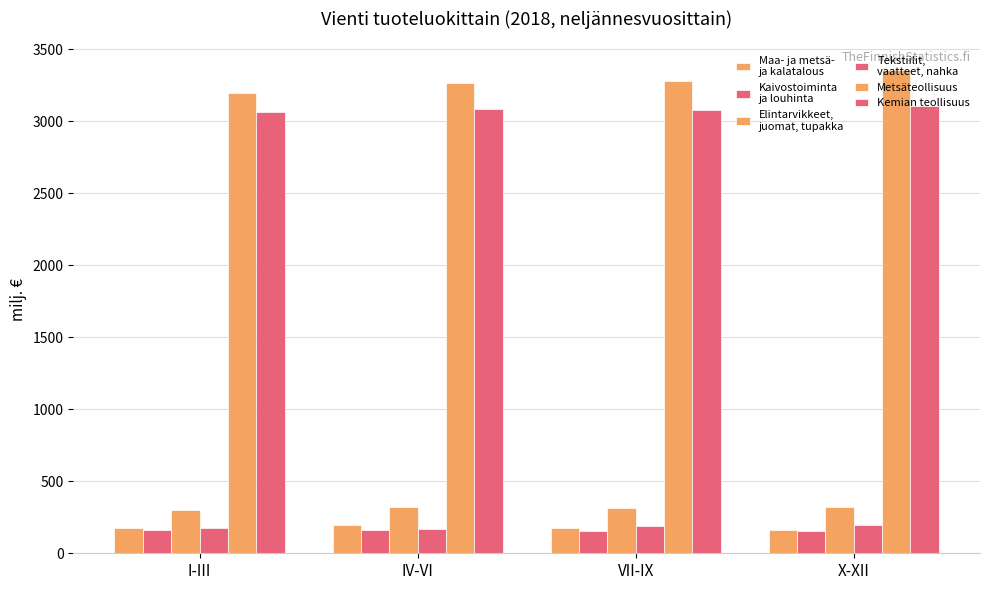

How many bars are there in total?

24